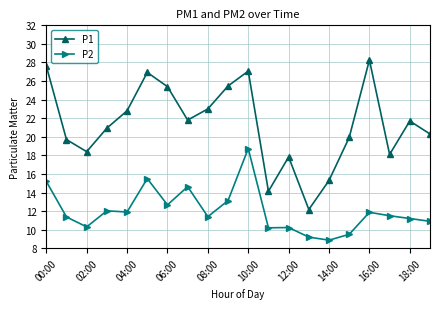

Which series has the largest total across all categories?

P1